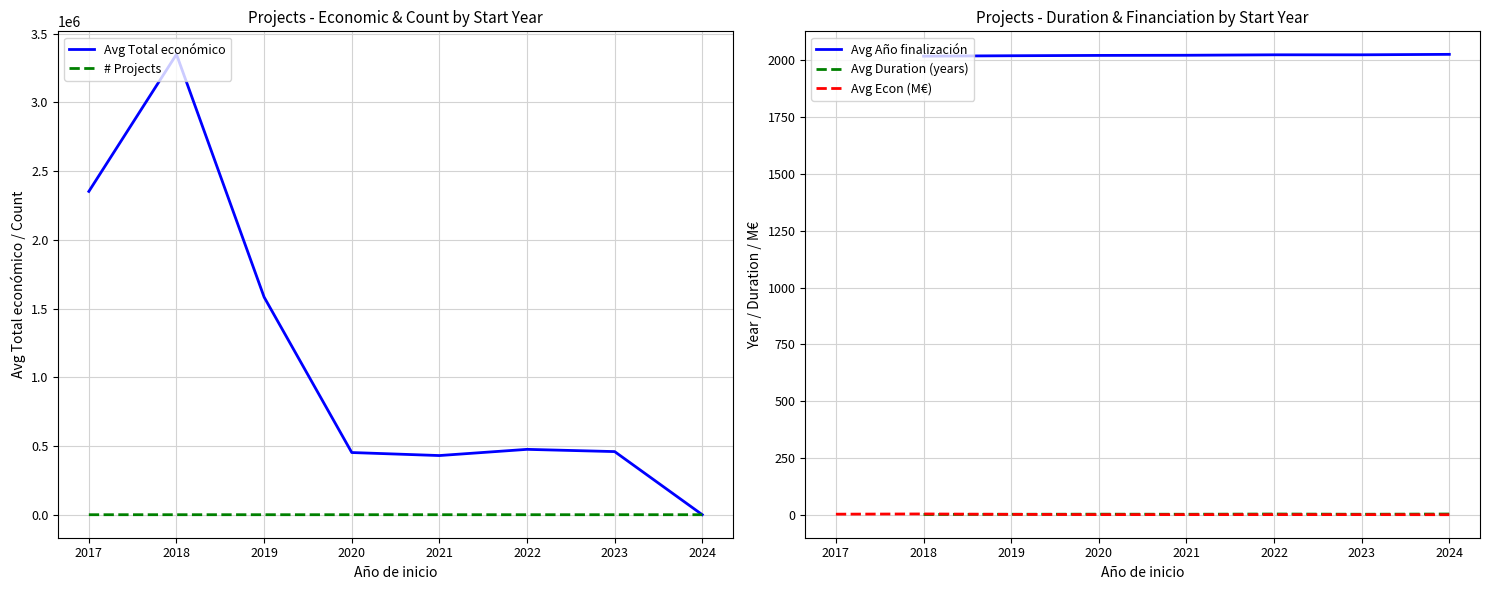

True or false: Avg Econ (M€) and # Projects cross at least once.

False